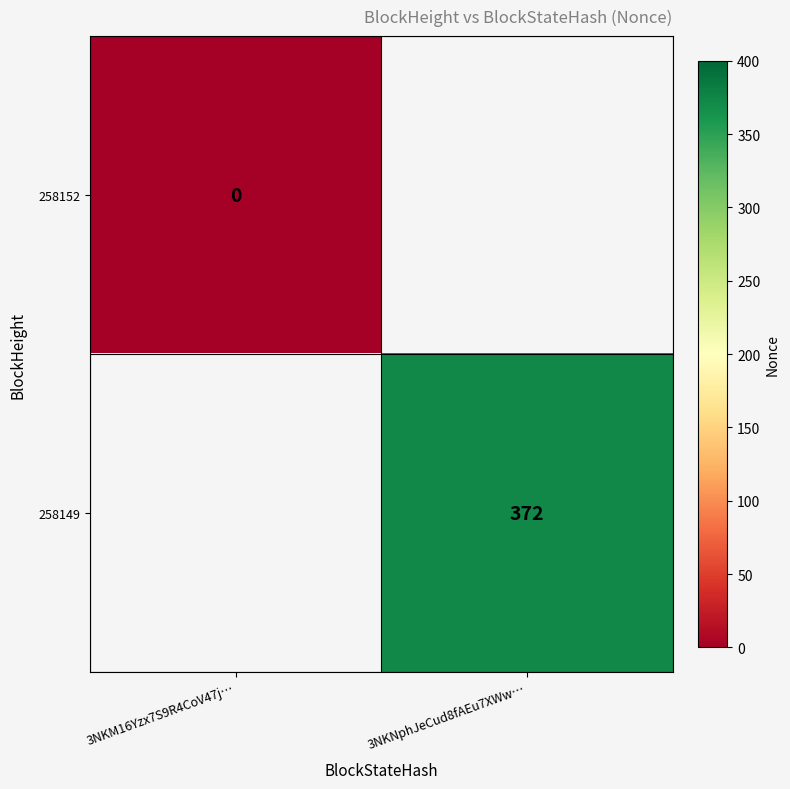

How many distinct data groups are displayed?

2